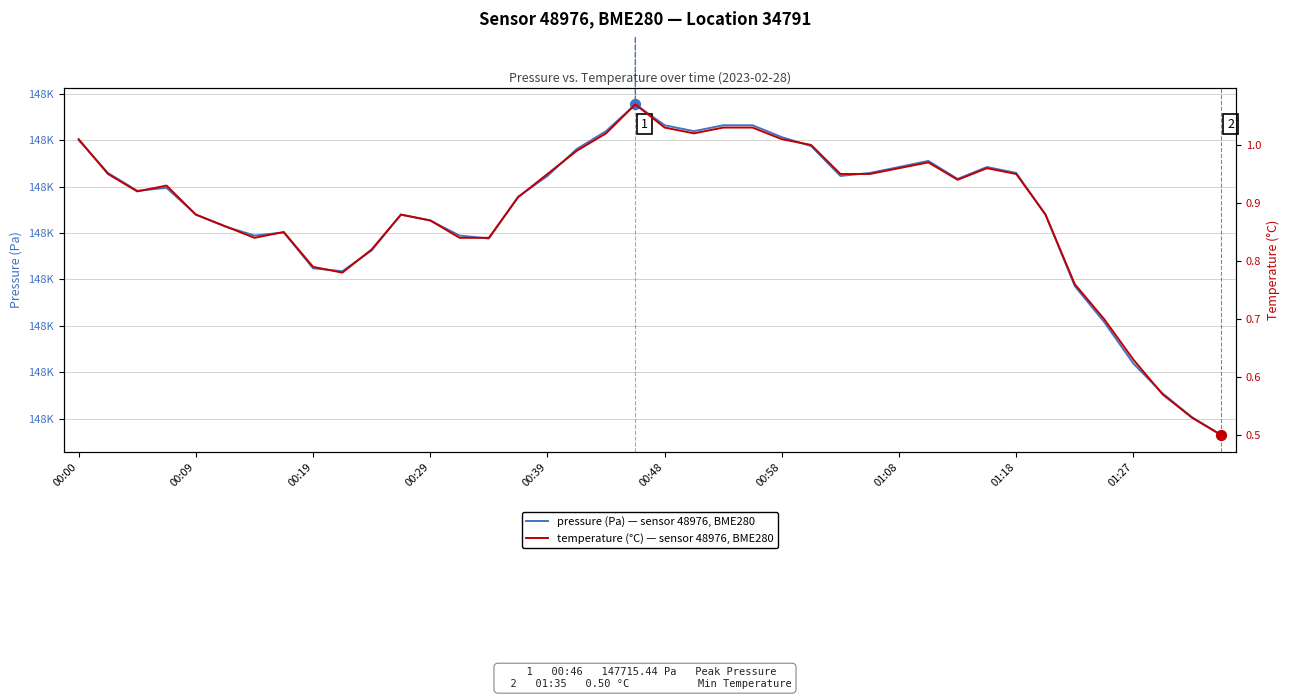

Which series reaches the minimum Y coordinate?

temperature (°C)